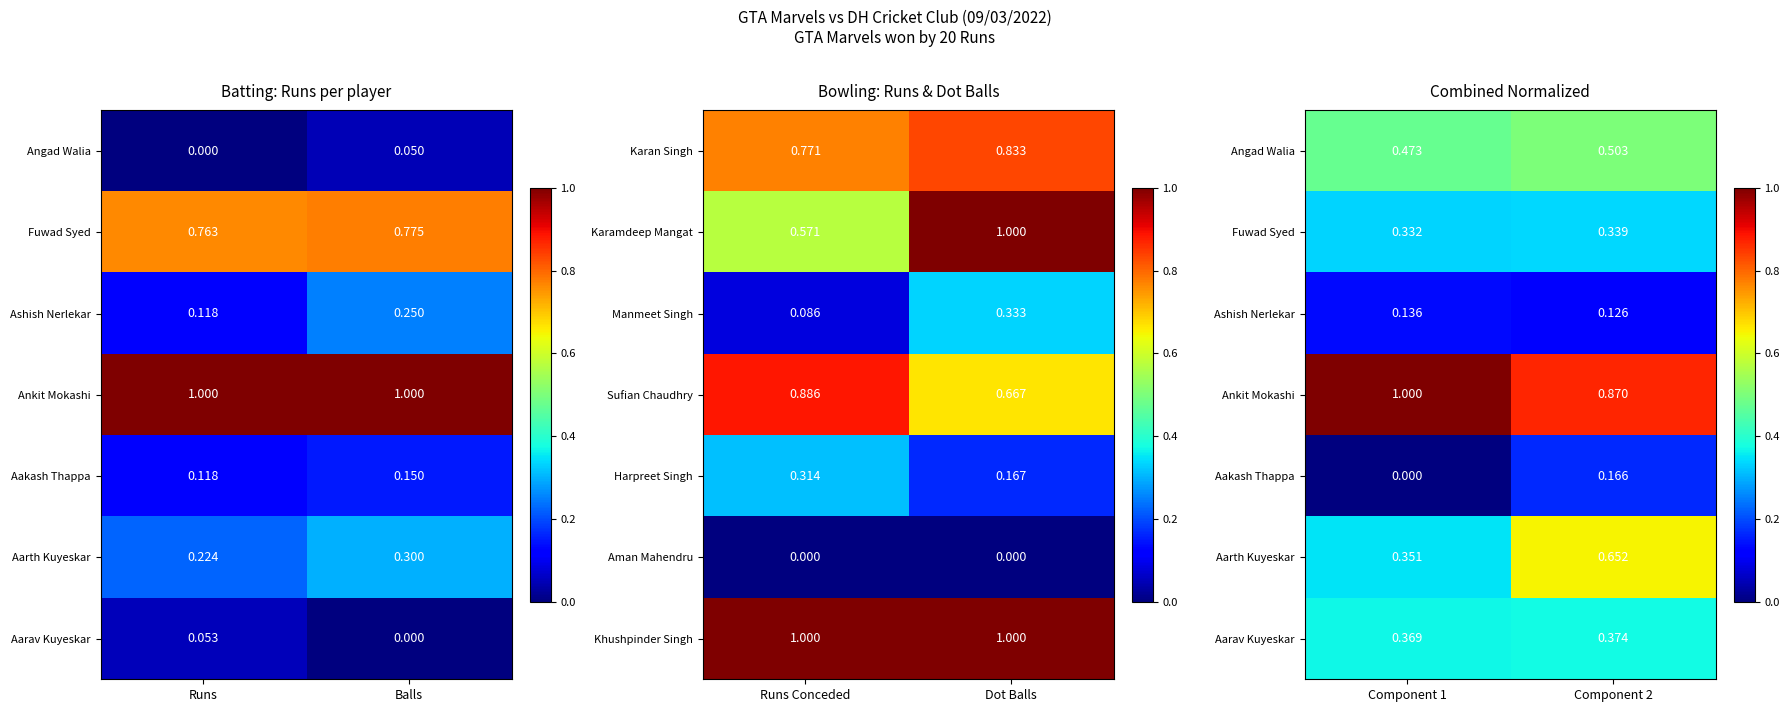

Rank the categories by Harpreet Singh value from lowest to highest.

Dot Balls, Runs Conceded